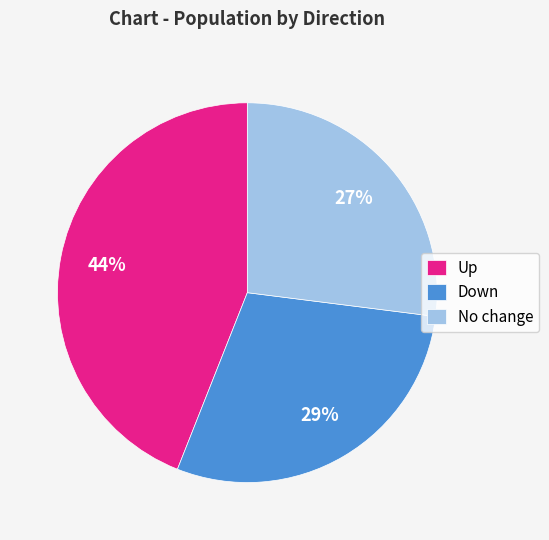

Does No change account for over 50% of the chart?

No